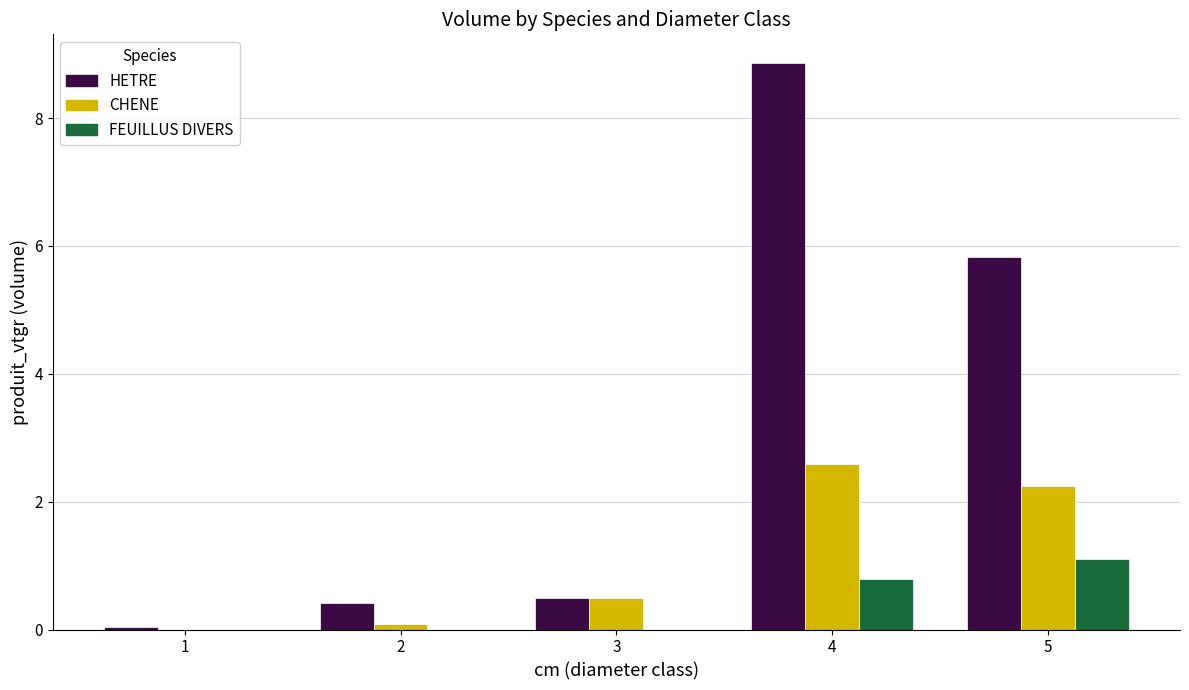

Between 1 and 2, which series saw the biggest shift?

HETRE